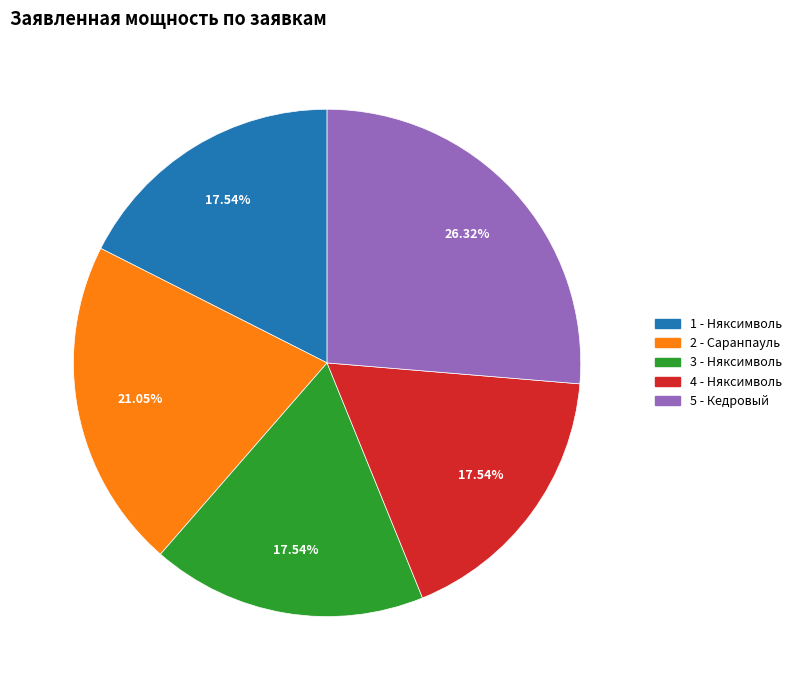

Combined, do 3 - Няксимволь and 2 - Саранпауль account for over 50%?

No